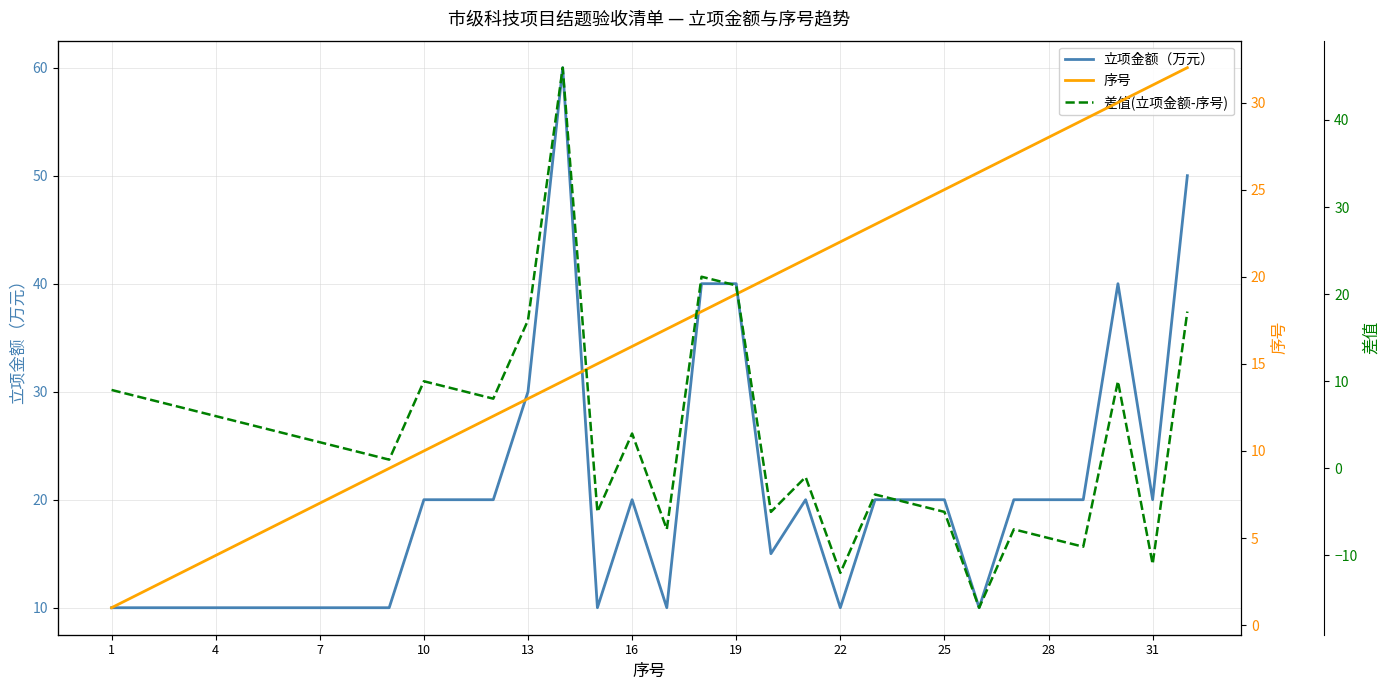

True or false: 立项金额（万元） has a value of 10 at 7.

True